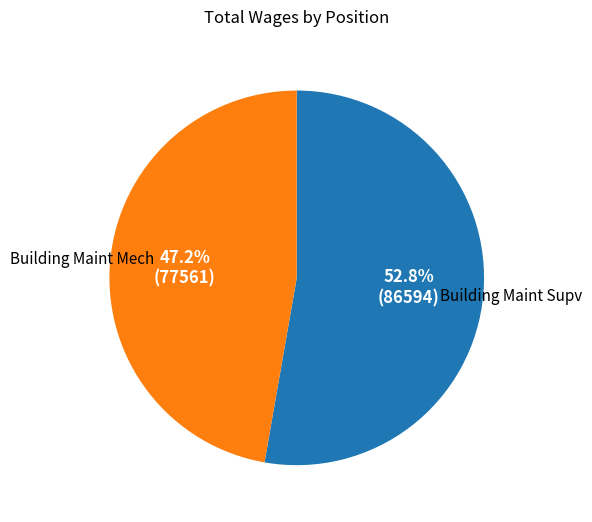

Is there a majority slice in this chart?

Yes